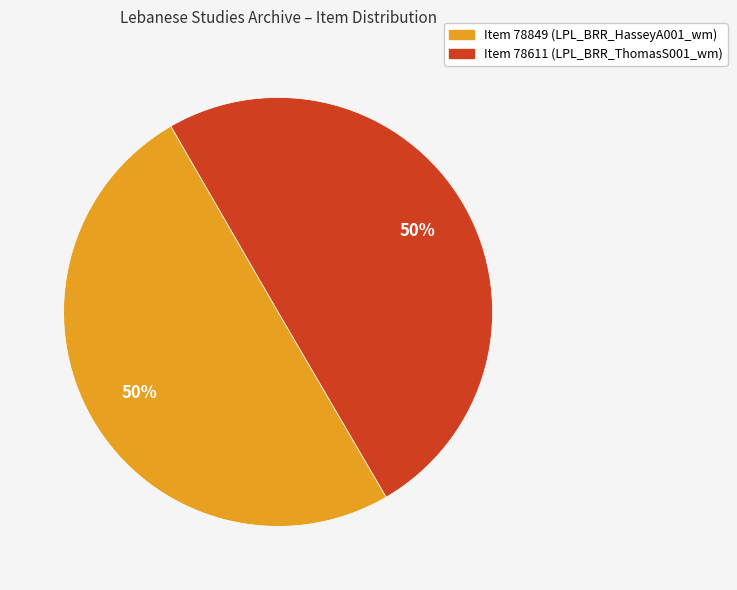

How many slices are in this pie chart?

2